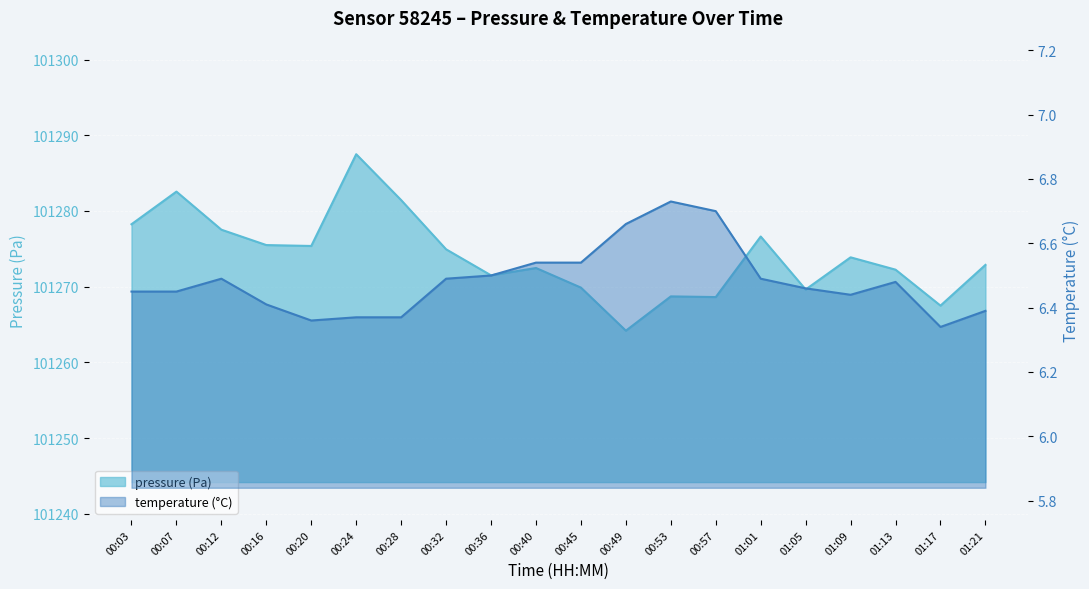

Which has a higher value, 00:40 or 01:17?

00:40